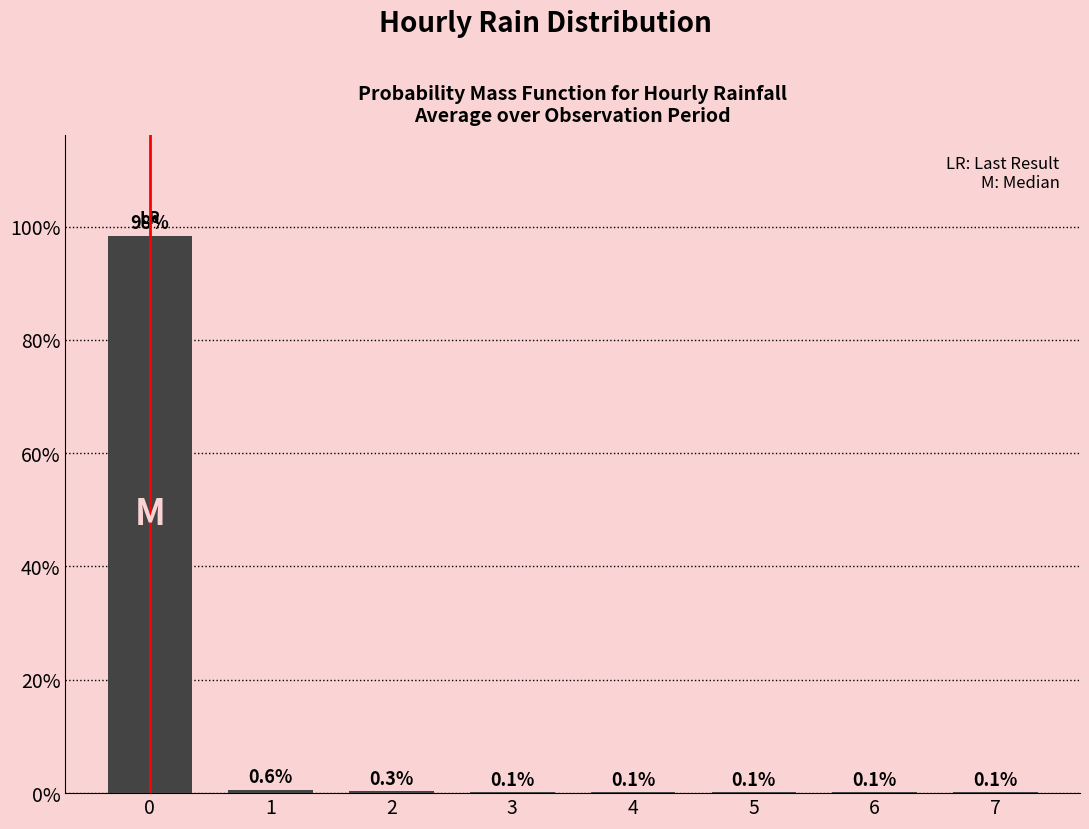

Reading left to right, what are all the values shown in this chart?

0=98.4	1=0.6	2=0.3	3=0.1	4=0.1	5=0.1	6=0.1	7=0.1